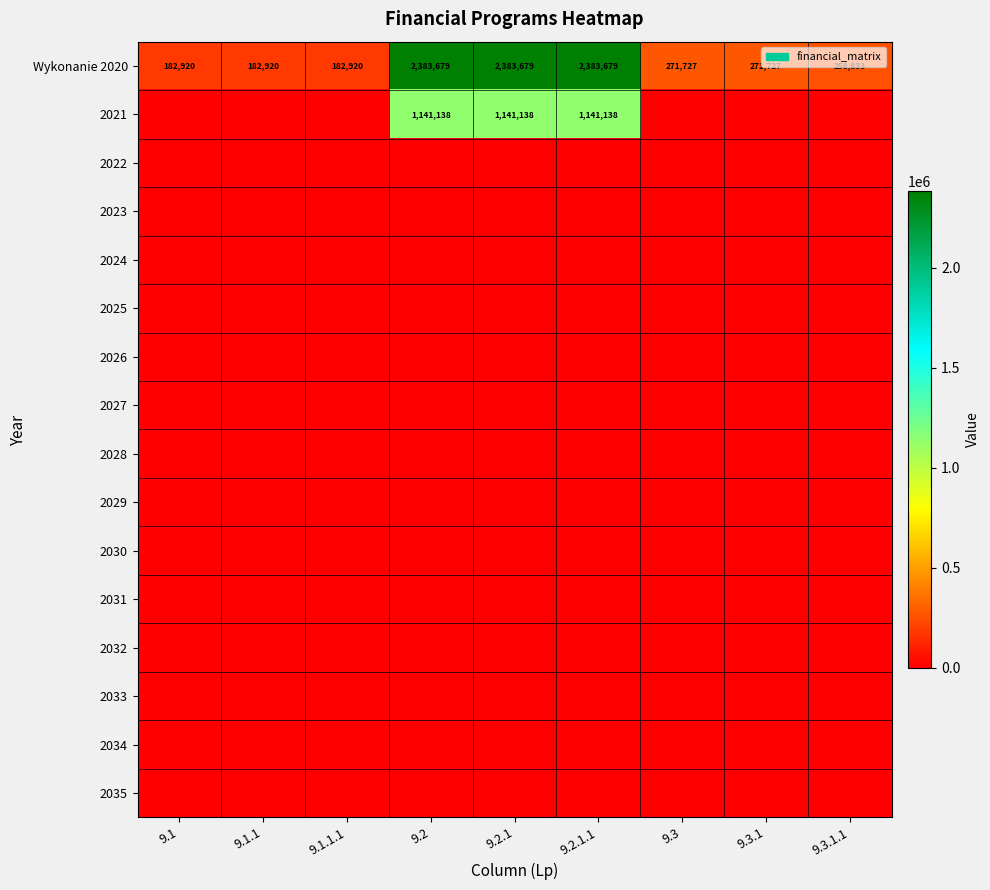

The value of 2021 at 9.2 is 1141138. True or false?

True